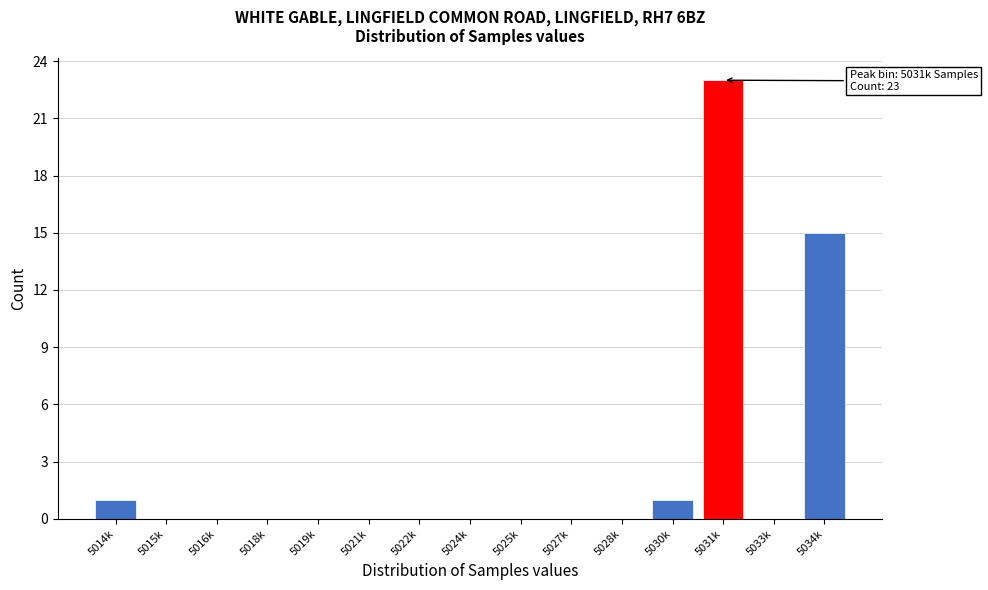

Reading left to right, extract all data points from this chart.

5014k=1	5015k=0	5016k=0	5018k=0	5019k=0	5021k=0	5022k=0	5024k=0	5025k=0	5027k=0	5028k=0	5030k=1	5031k=23	5033k=0	5034k=15